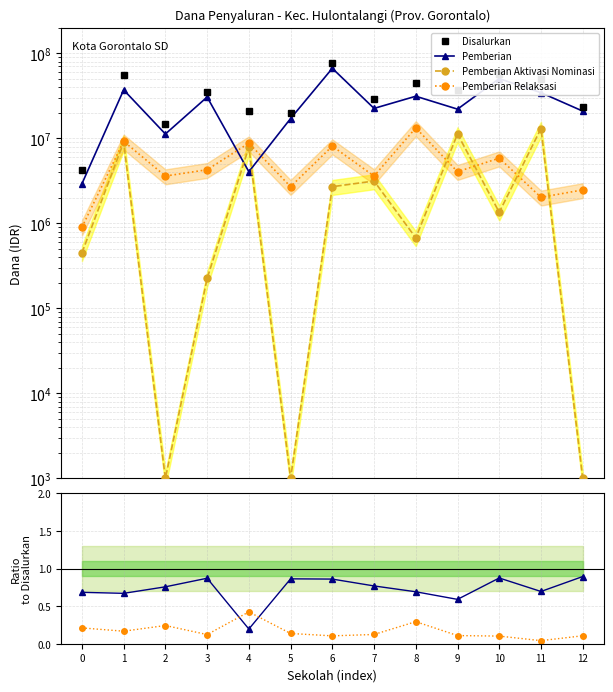

True or false: Pemberian / Disalurkan and Relaksasi / Disalurkan intersect in this chart.

True